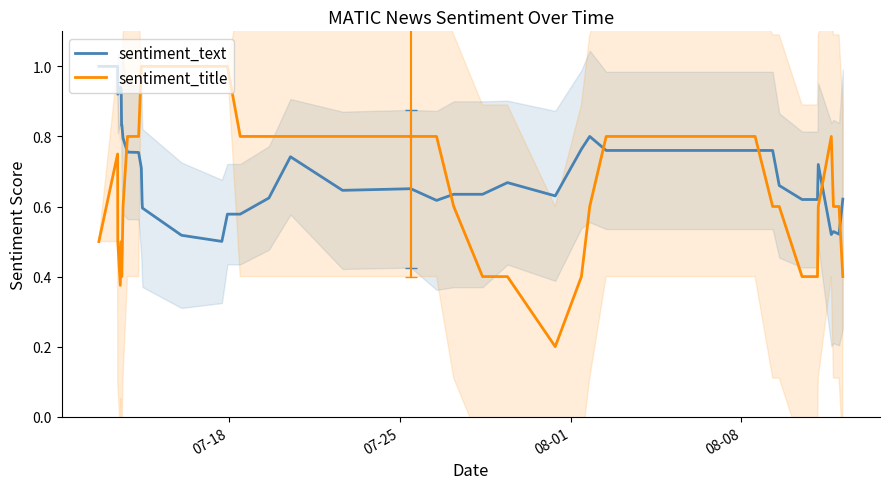

Count the number of categories in the chart.

40